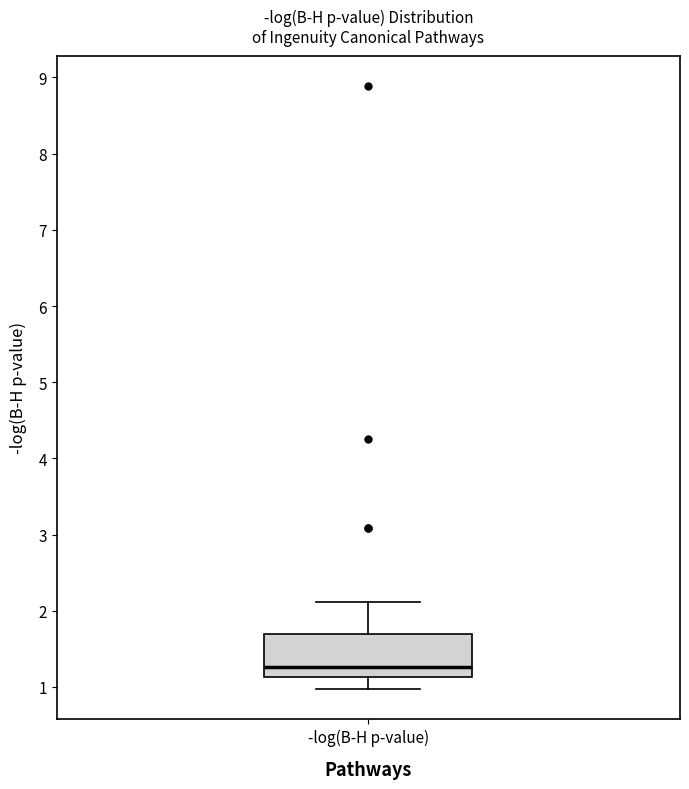

Read this box plot against the y-axis: the position of the median line, the range covered by the box, and the ends of both whiskers. The values are not printed on the chart, so give them approximately, as read against the axis.

median 1.3, box 1.1 to 1.7, whiskers 1.0 to 2.1